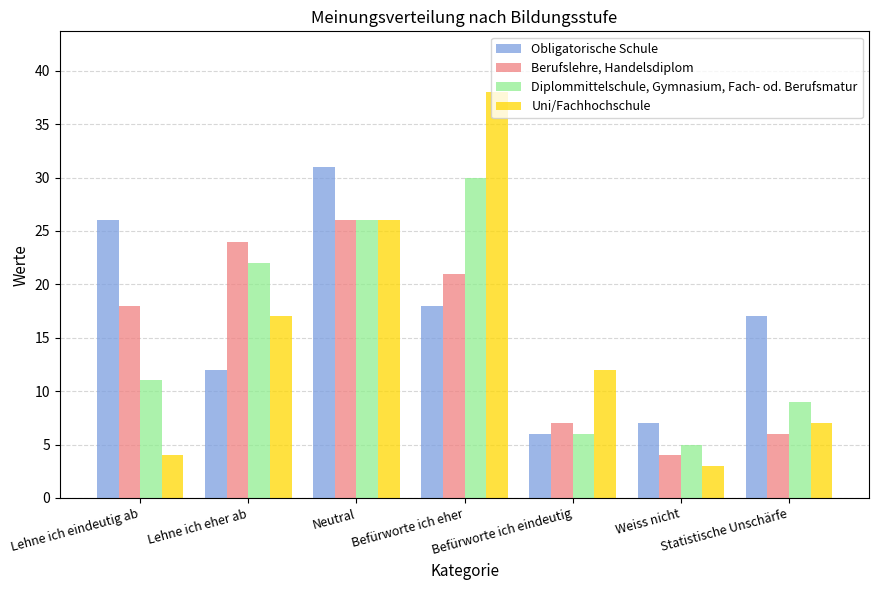

True or false: Uni/Fachhochschule has a value of 3 at Weiss nicht.

True